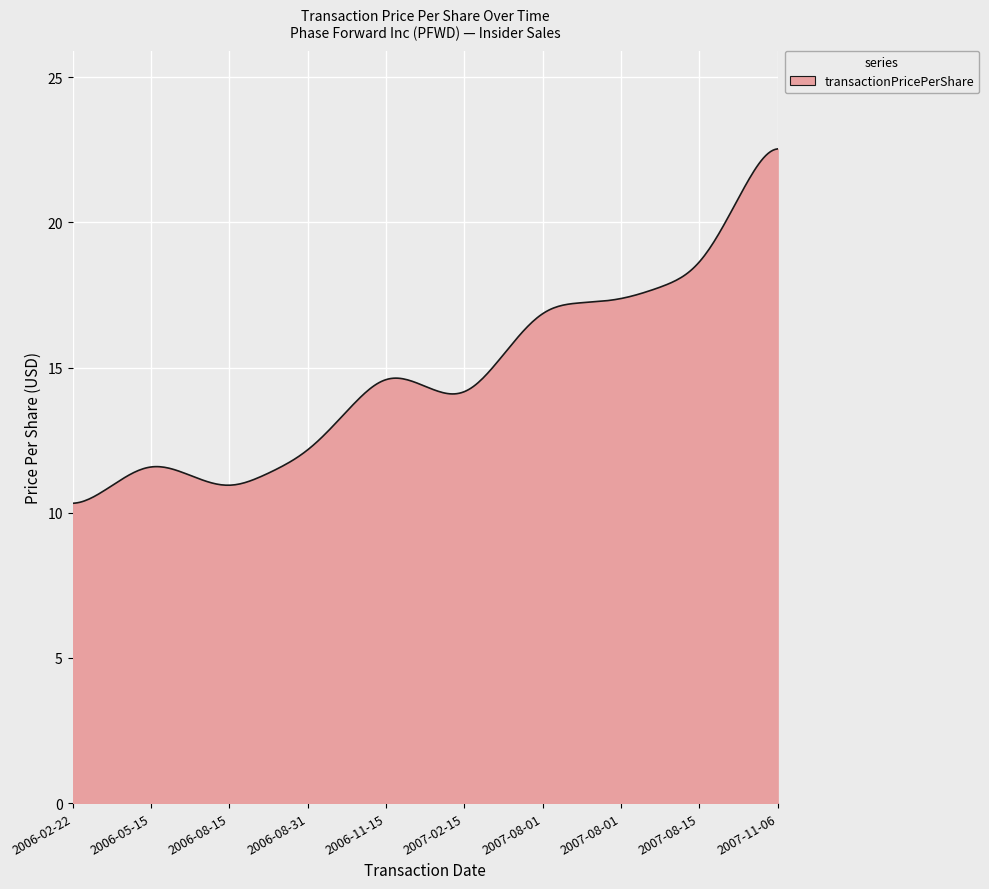

What is the maximum value shown in the chart?

22.5